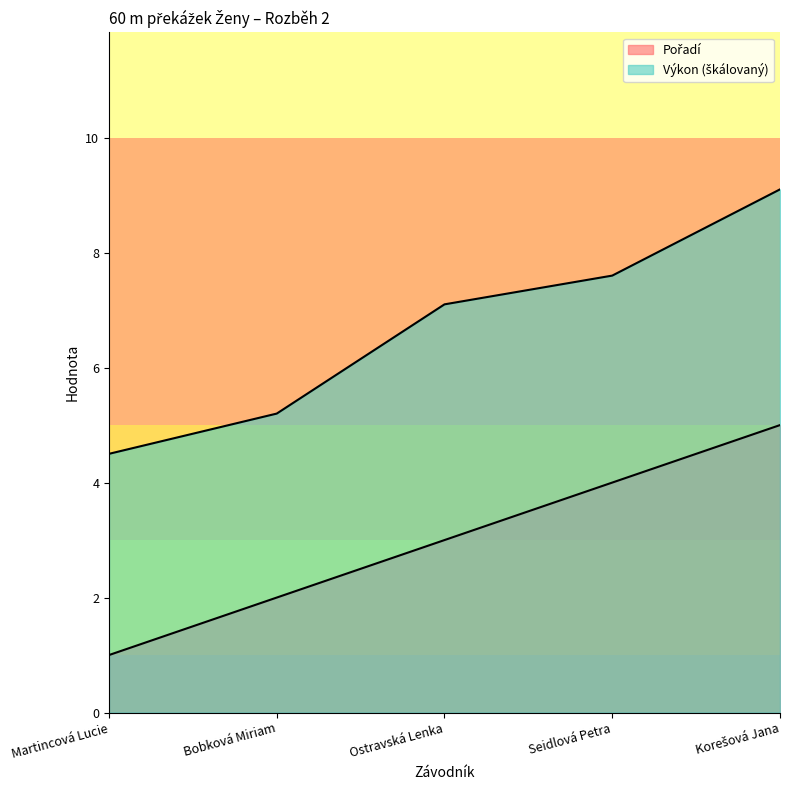

Rank the categories by Výkon value from lowest to highest.

Martincová Lucie, Bobková Miriam, Ostravská Lenka, Seidlová Petra, Korešová Jana